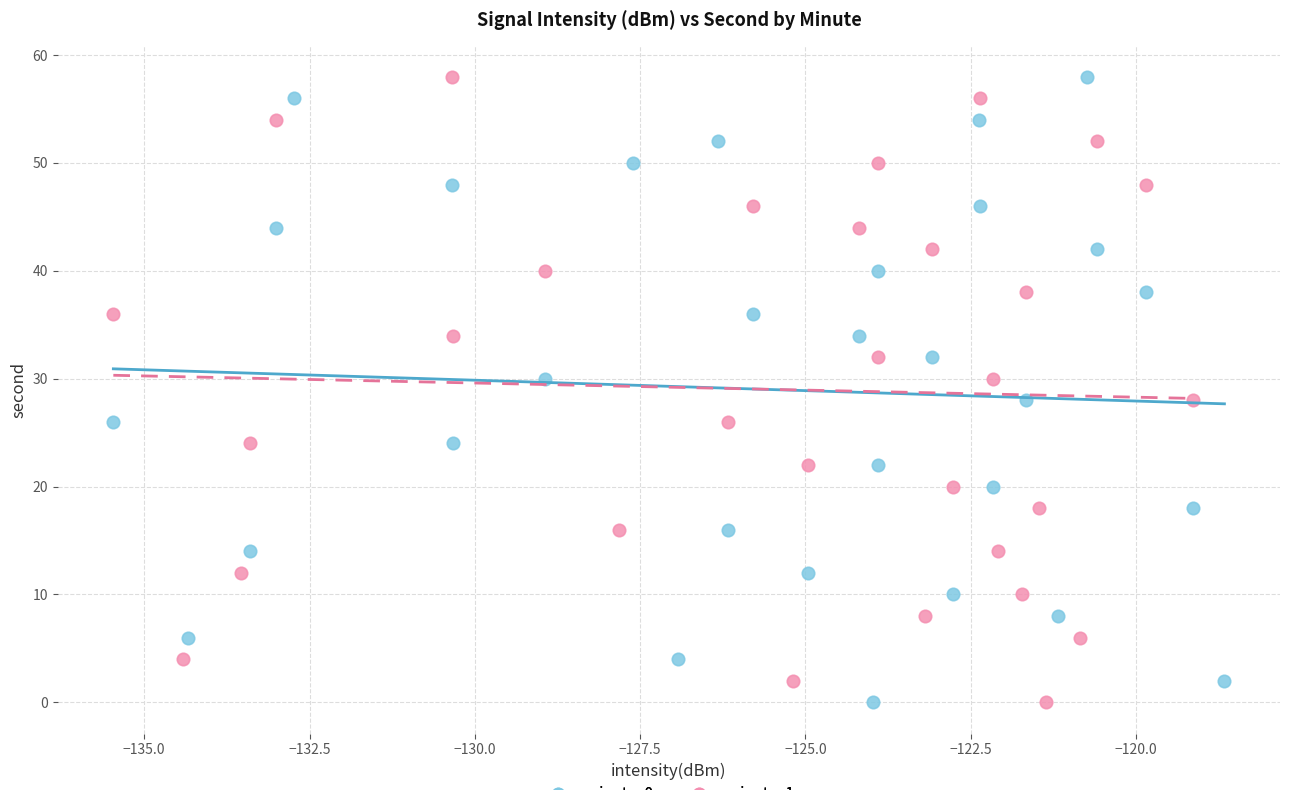

What are all the series names shown in the legend?

minute_0, minute_1